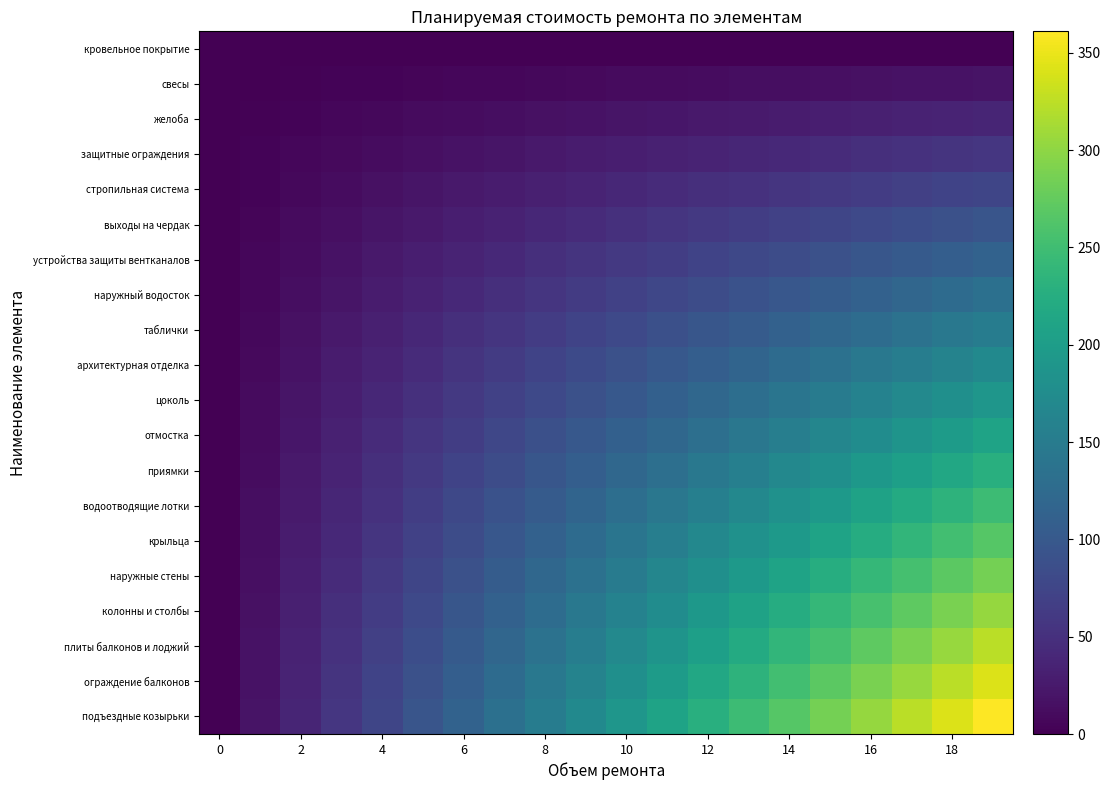

Which series has the largest range (max minus min)?

подъездные козырьки